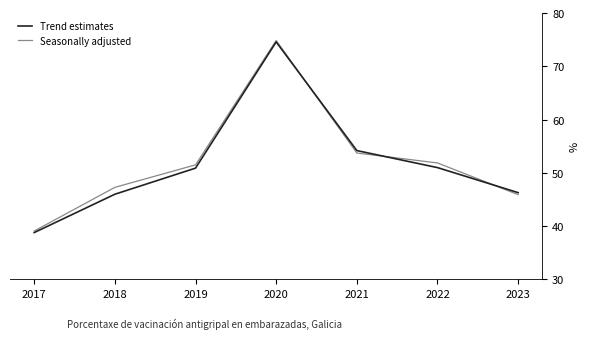

Which category has the lowest value across all series?

2017